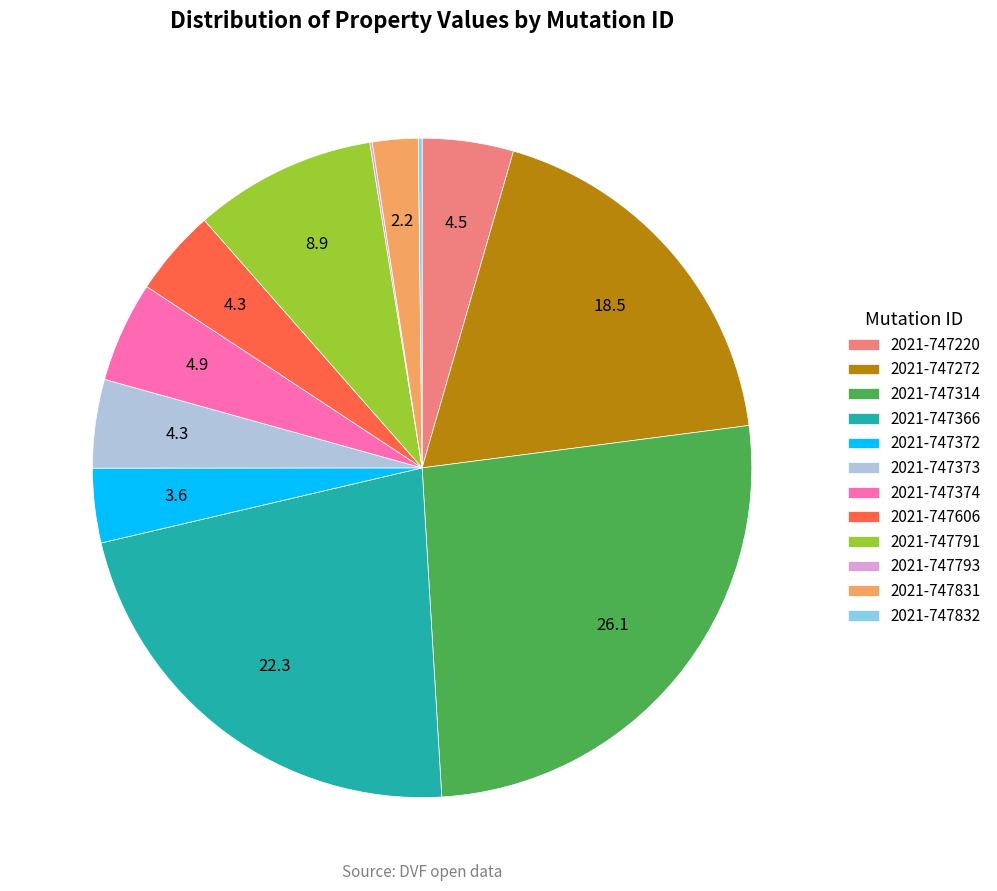

True or false: 2021-747314 accounts for 26% of the total.

True